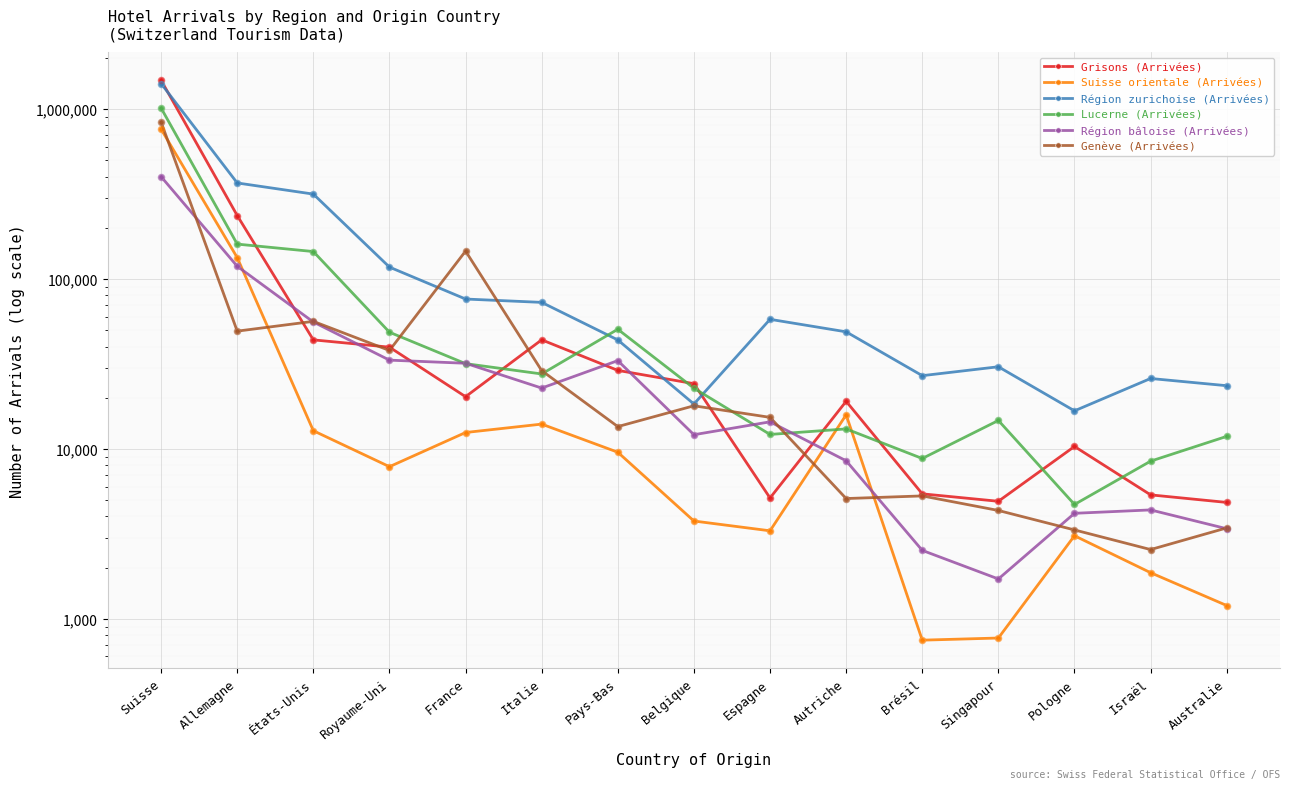

Which series reaches the minimum Y coordinate?

Suisse orientale (Arrivées)